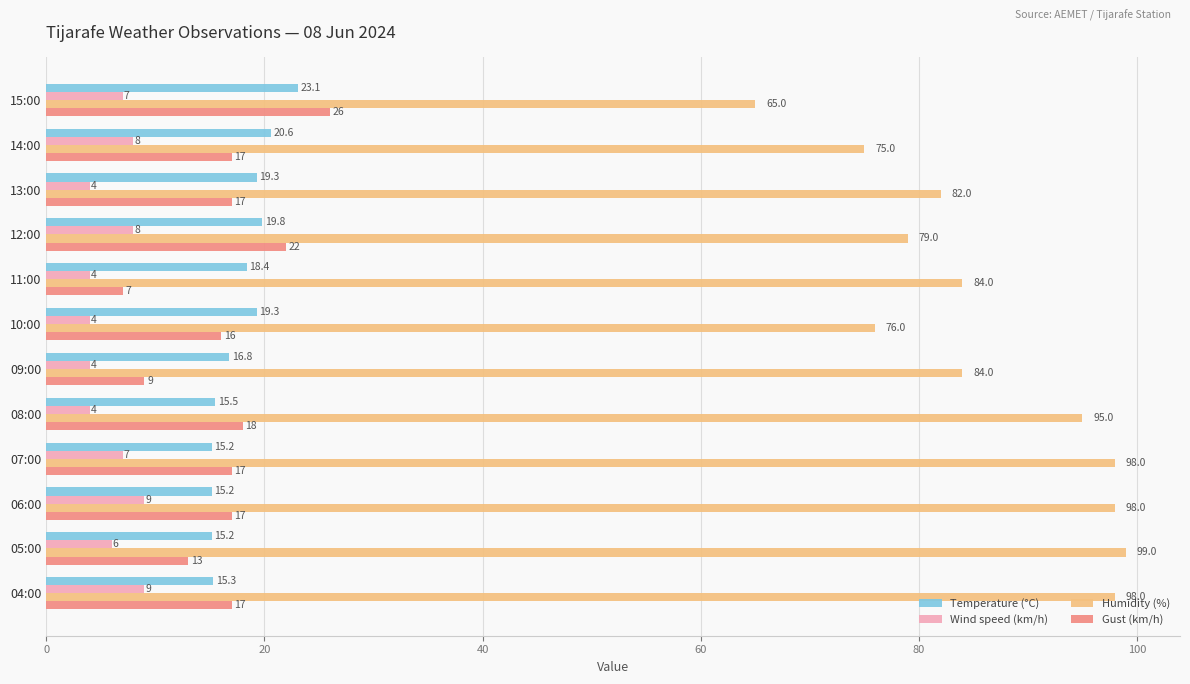

What is the maximum value shown in the chart?

99.0